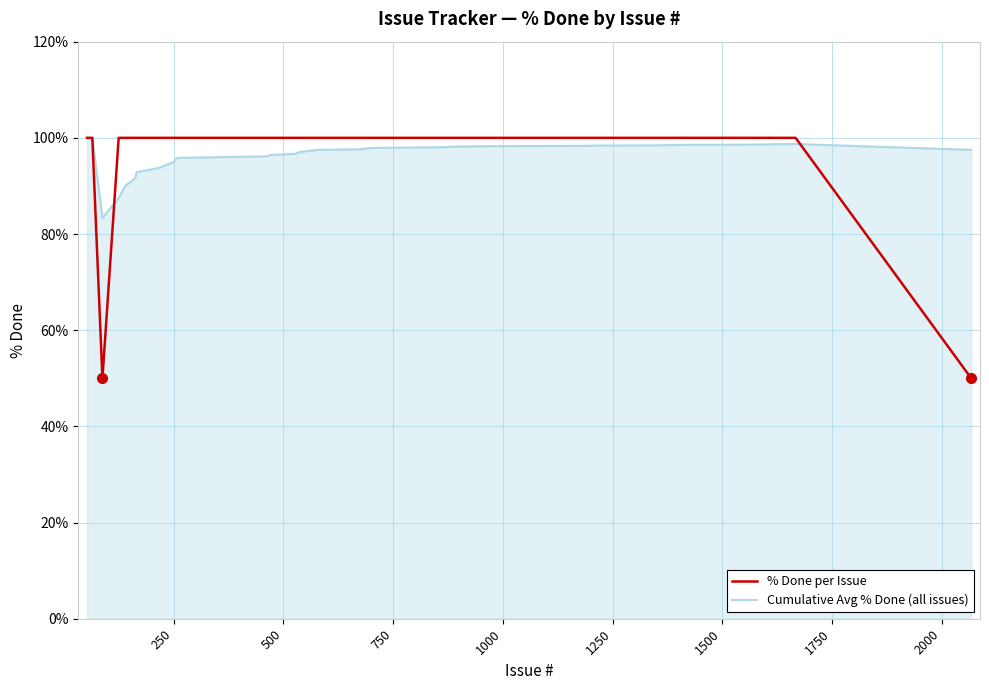

Which series has the largest range (max minus min)?

% Done per Issue